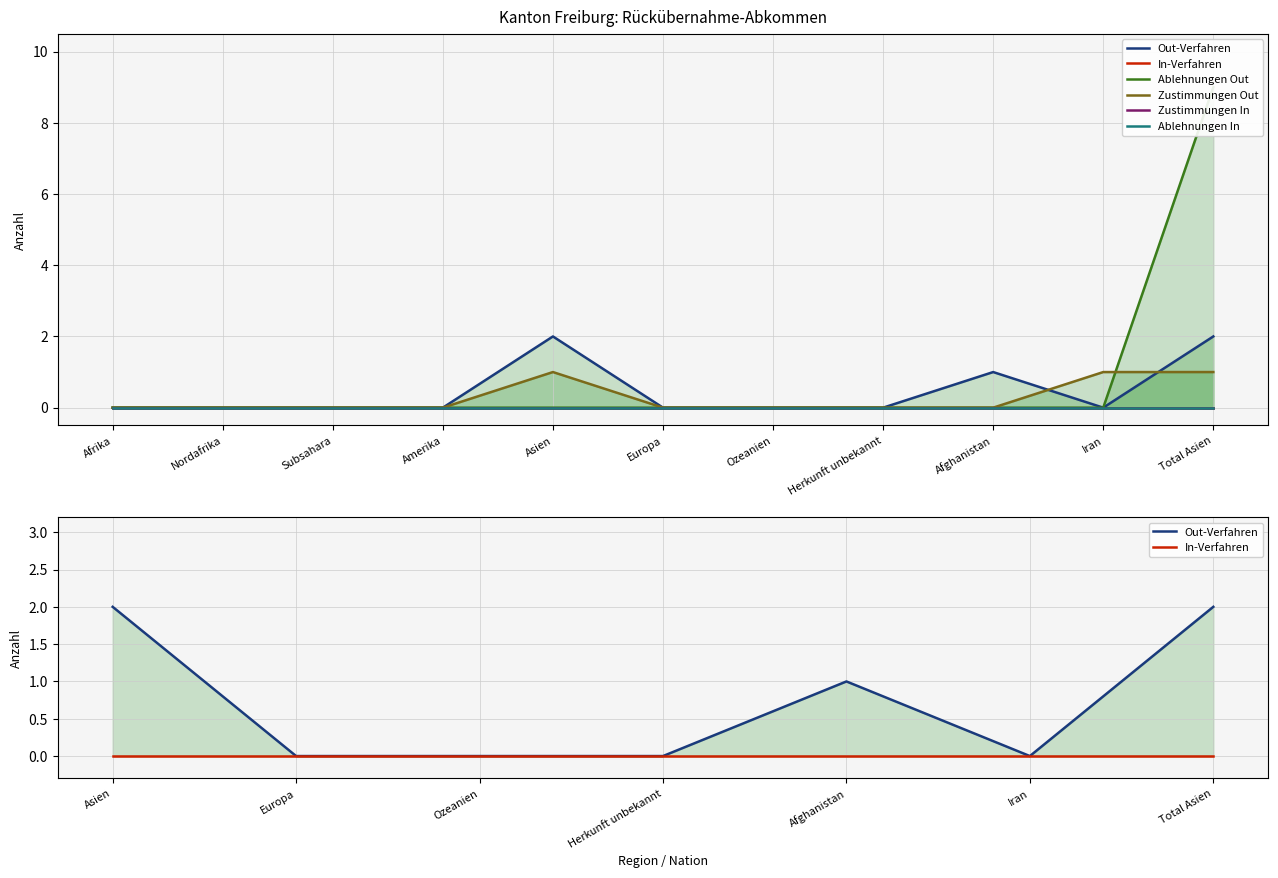

How many Ablehnungen Out values are between 0 and 1?

10